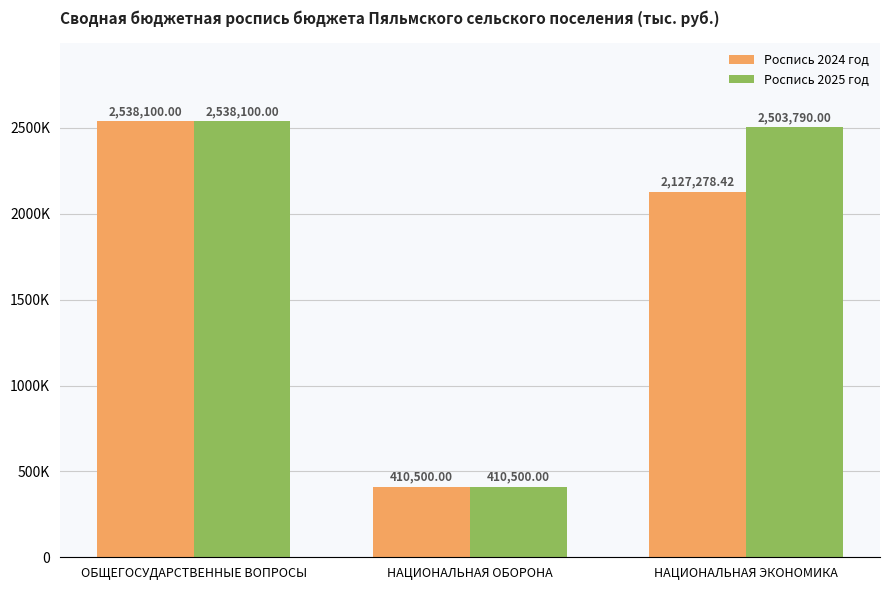

The value of Роспись 2025 год at НАЦИОНАЛЬНАЯ ОБОРОНА is 410500.0. True or false?

True